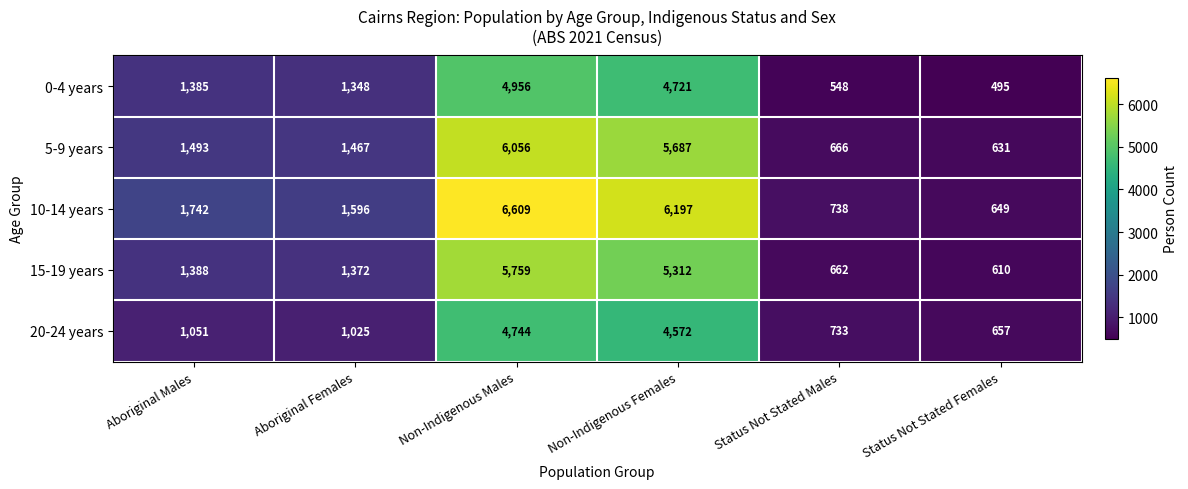

What is the maximum value shown in the chart?

6609